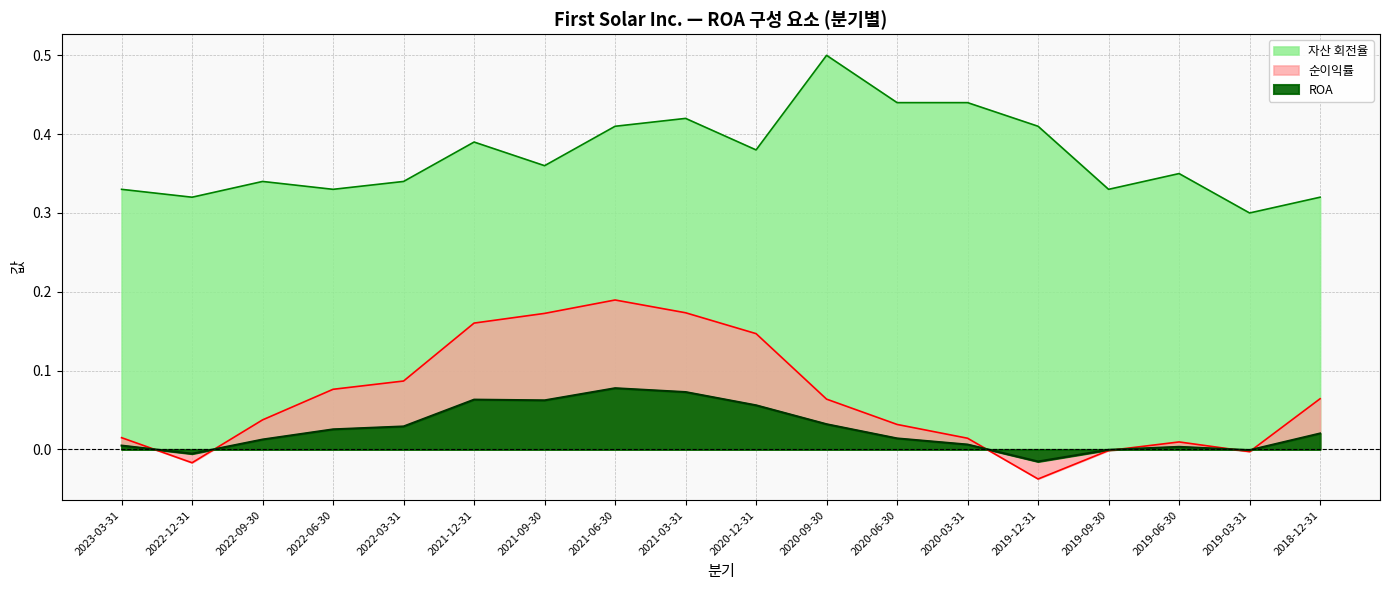

What is the difference between the maximum and minimum values in the 순이익률 series?

0.2